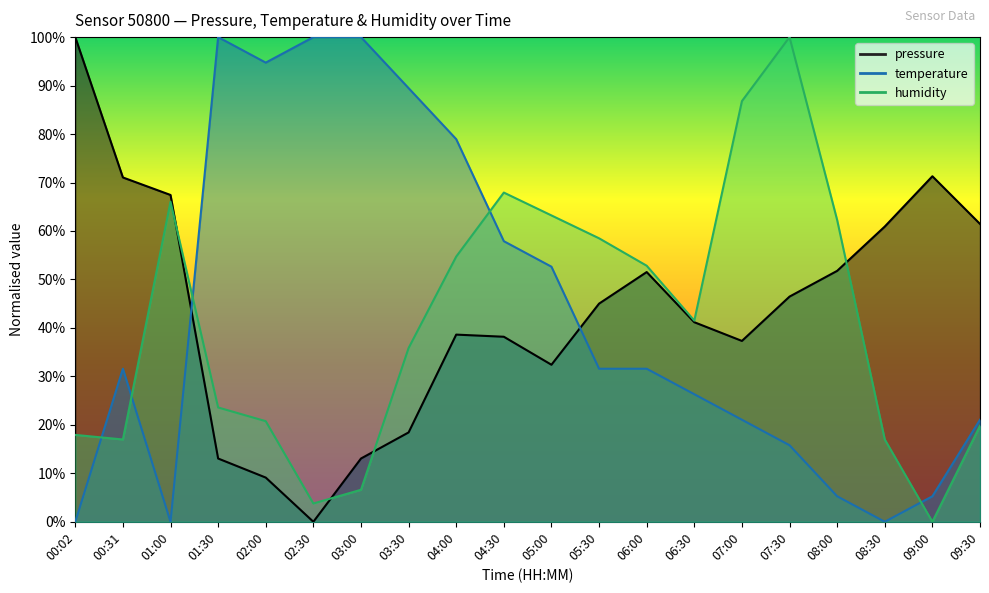

What is the difference between the highest and lowest values at 06:00?

21.3